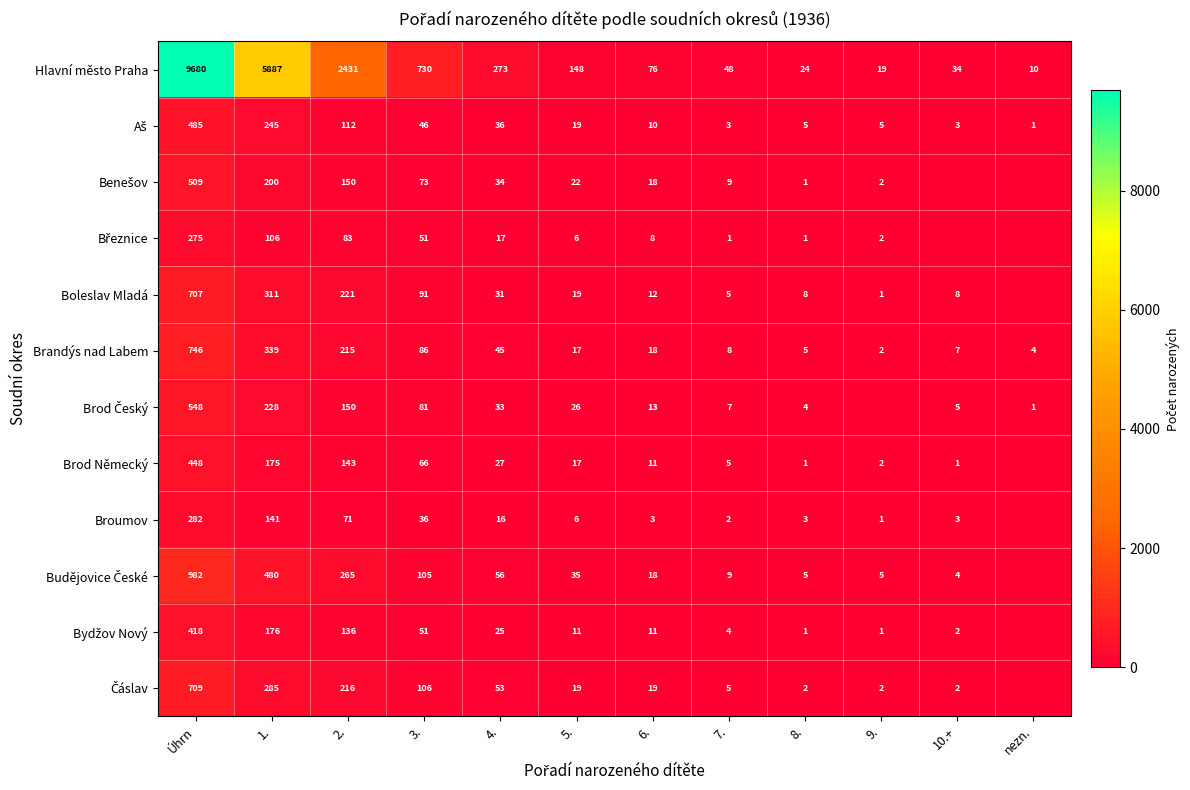

Which series changed the most between 3. and 4.?

Hlavní město Praha